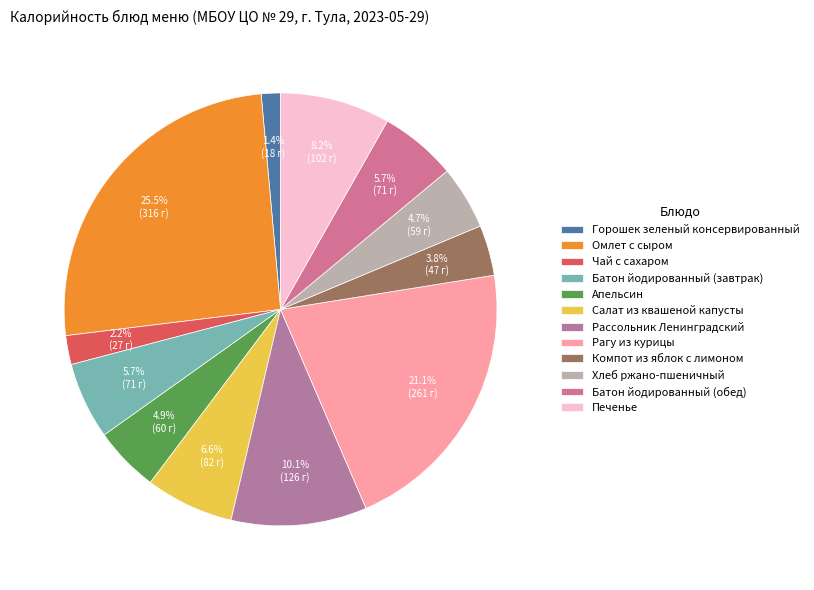

Count the number of slices in the pie.

12